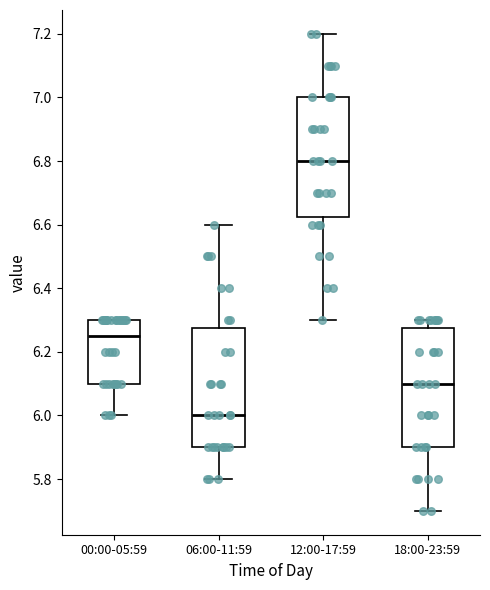

Reading left to right, transcribe this box plot: for each box, give where its median line is, the range the box spans, and where its two whiskers end, as read against the y-axis. The values are not printed on the chart, so give them approximately, as read against the axis.

00:00-05:59: median 6.26, box 6.10 to 6.30, whiskers 6.00 to 6.30
06:00-11:59: median 6.00, box 5.90 to 6.28, whiskers 5.80 to 6.60
12:00-17:59: median 6.80, box 6.62 to 7.00, whiskers 6.30 to 7.20
18:00-23:59: median 6.10, box 5.90 to 6.28, whiskers 5.70 to 6.30